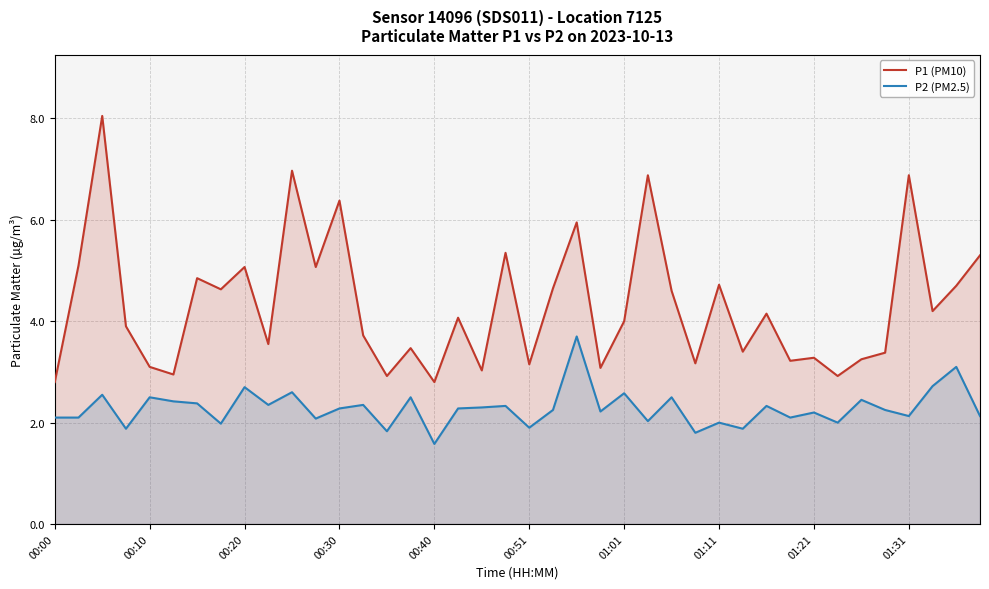

Does the chart have visible grid lines?

Yes